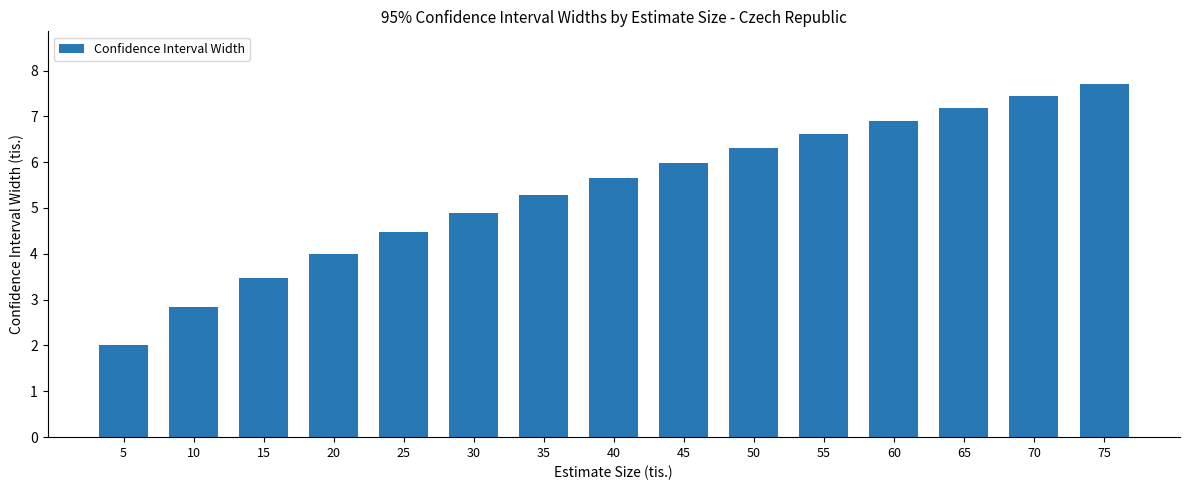

What is the value of the 1st bar from the left?

2.0